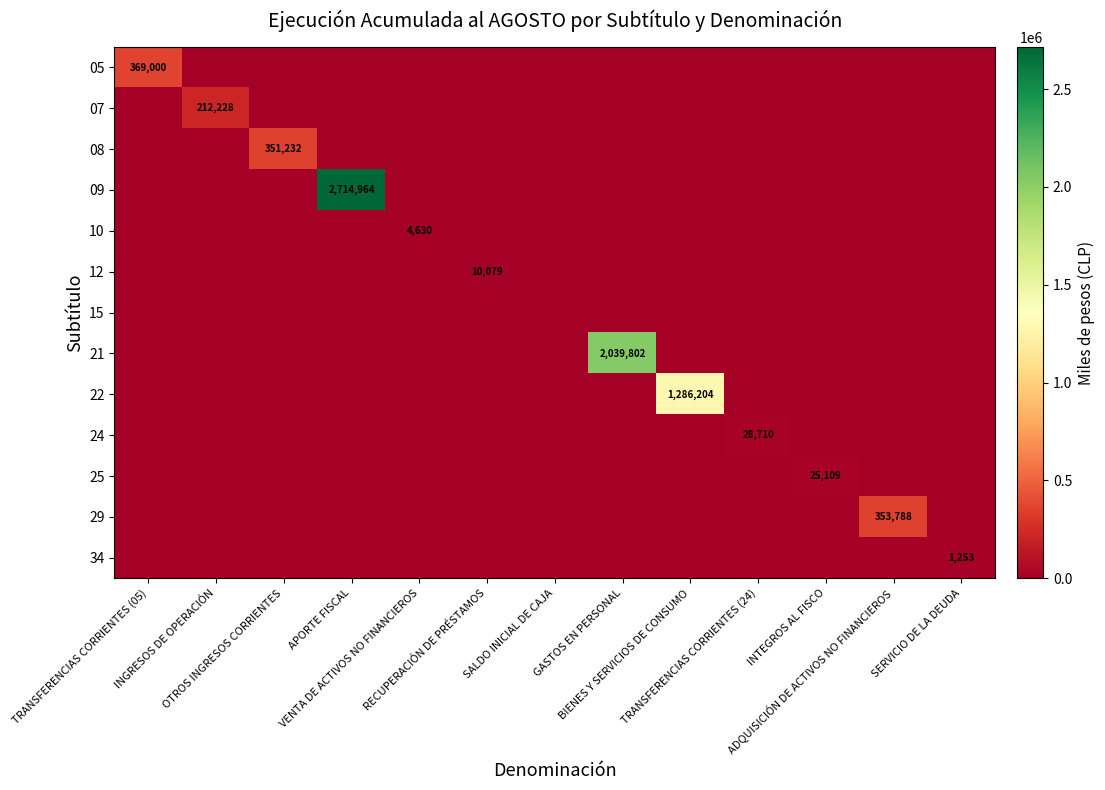

At which category is the sum across all series the highest?

APORTE FISCAL